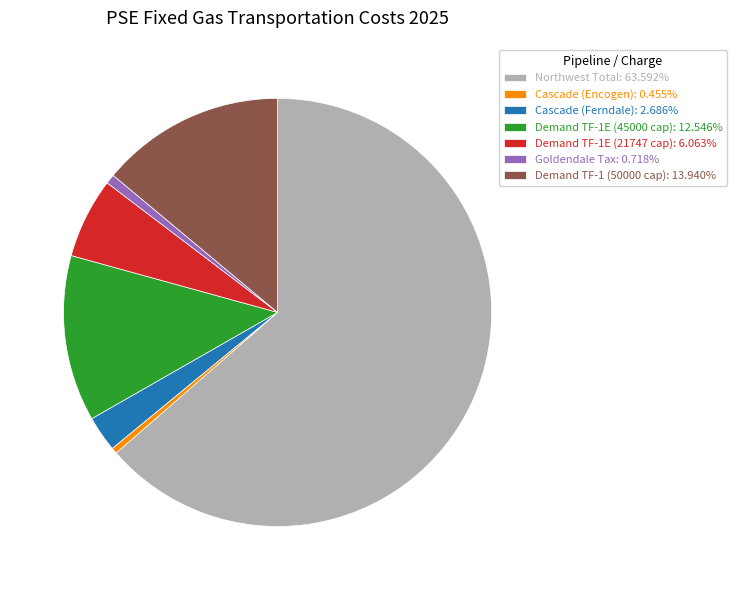

Is there a majority slice in this chart?

Yes